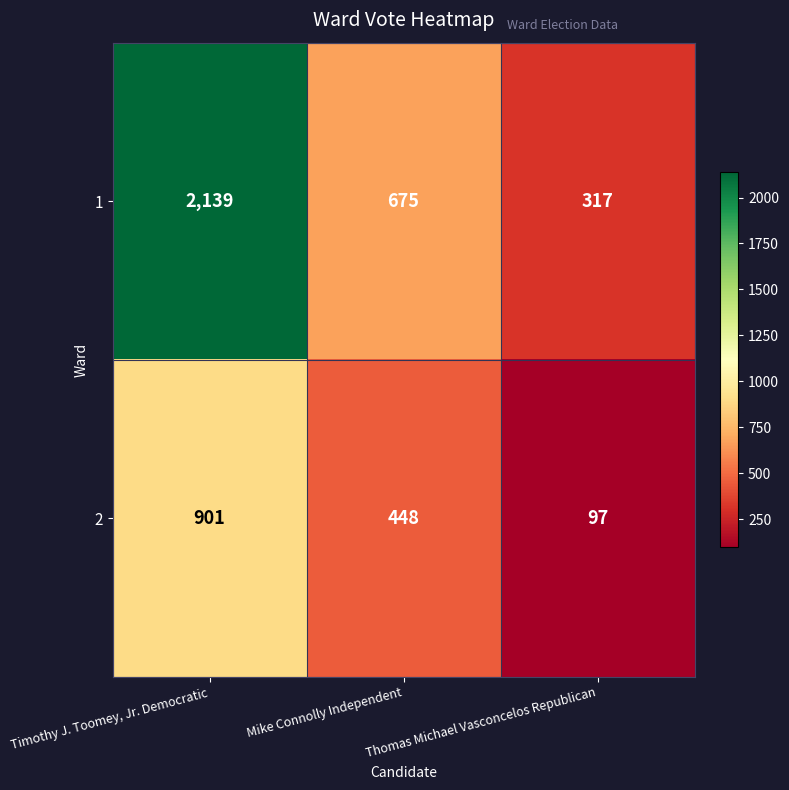

List the series in order of their peak value, highest first.

1, 2